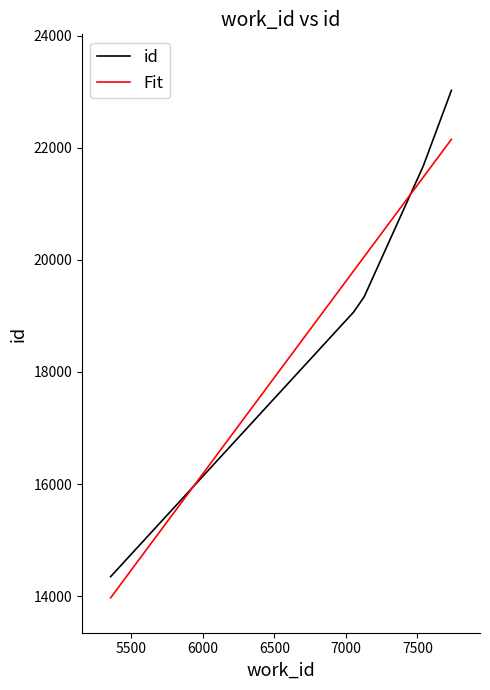

True or false: Fit has more than 1 points higher than both neighbors.

False